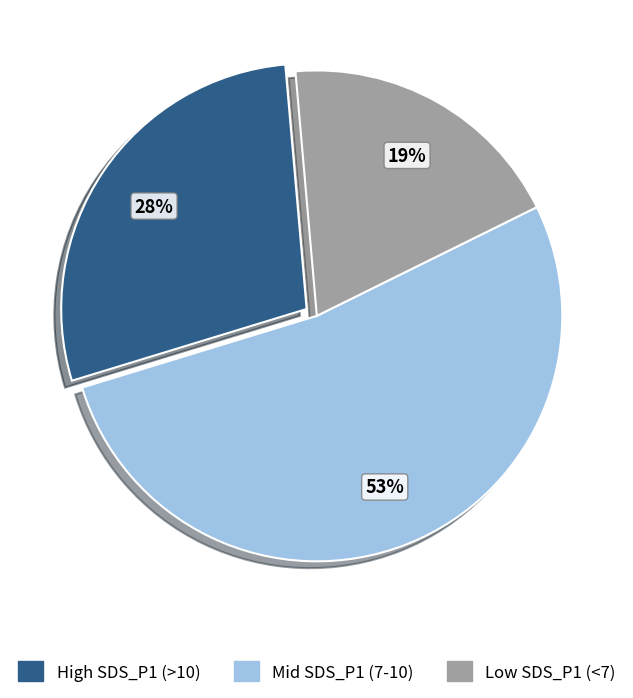

Is it true that High SDS_P1 (>10) is 28% of the pie?

True